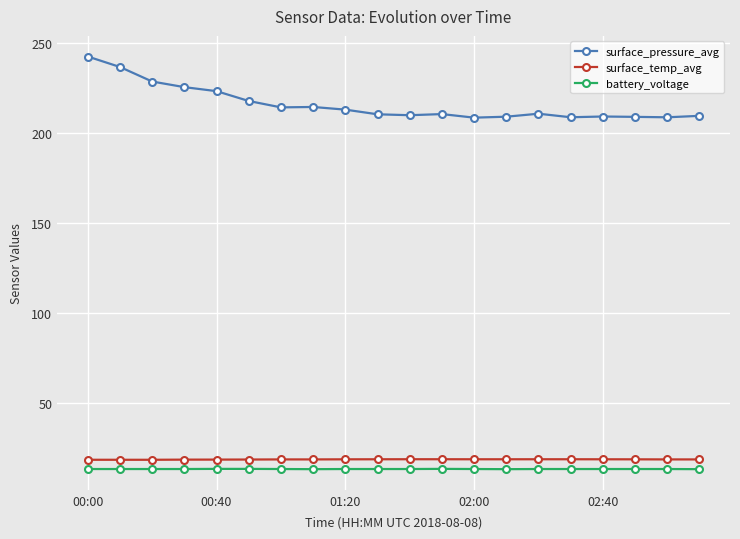

Which series has the largest total across all categories?

surface_pressure_avg